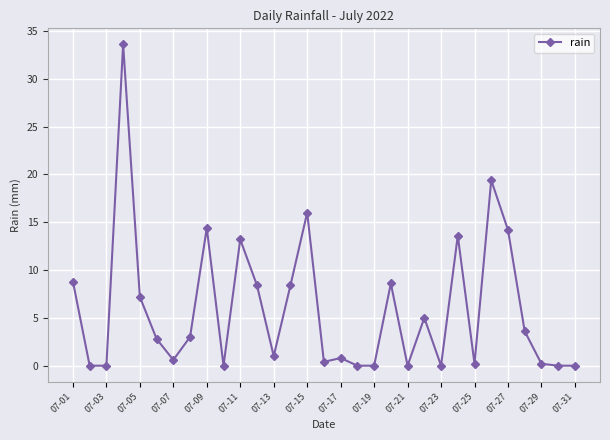

How many values exceed 2?

16